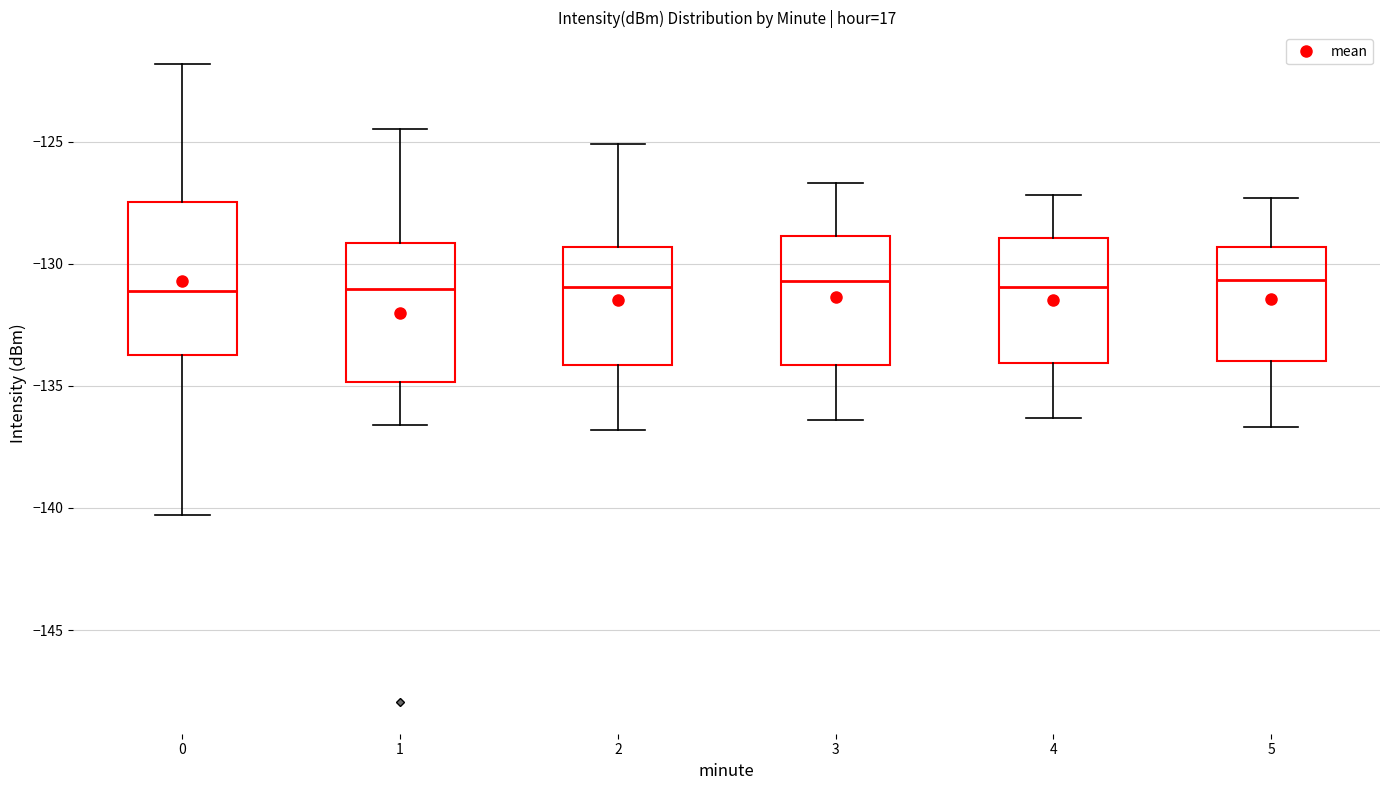

Reading left to right, transcribe this box plot: for each box, give where its median line is, the range the box spans, and where its two whiskers end, as read against the y-axis. The values are not printed on the chart, so give them approximately, as read against the axis.

0: median -131.0, box -133.5 to -127.5, whiskers -140.5 to -122.0
1: median -131.0, box -135.0 to -129.0, whiskers -136.5 to -124.5
2: median -131.0, box -134.0 to -129.5, whiskers -137.0 to -125.0
3: median -130.5, box -134.0 to -129.0, whiskers -136.5 to -126.5
4: median -131.0, box -134.0 to -129.0, whiskers -136.5 to -127.0
5: median -130.5, box -134.0 to -129.5, whiskers -136.5 to -127.5